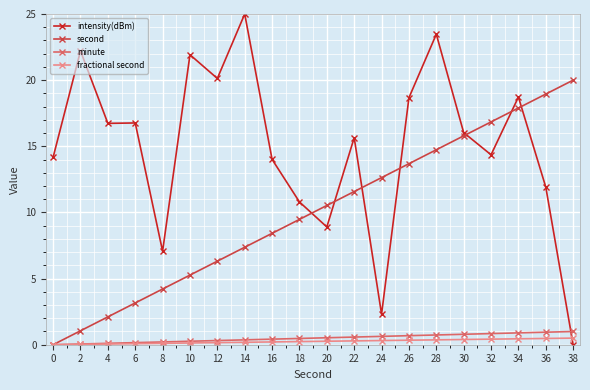

Does the chart have visible grid lines?

Yes